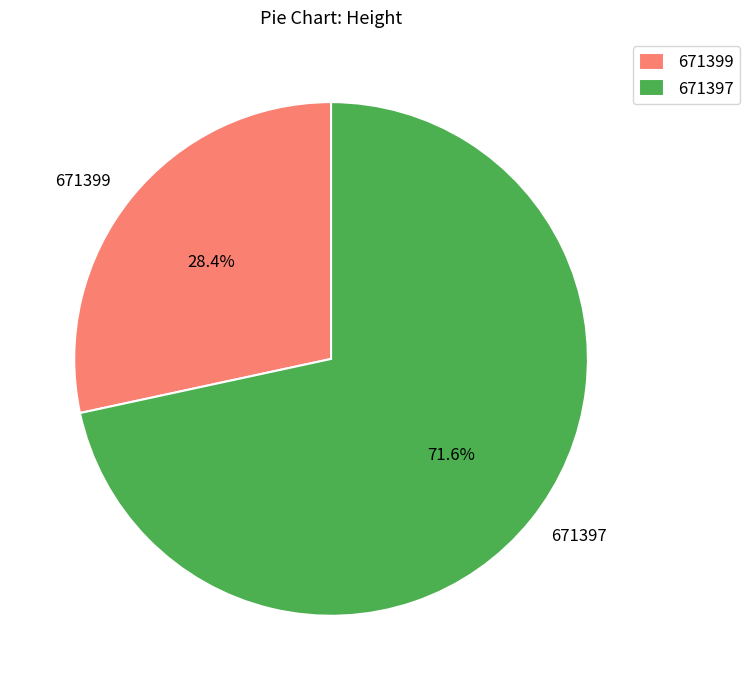

Which slice is the smallest?

671399